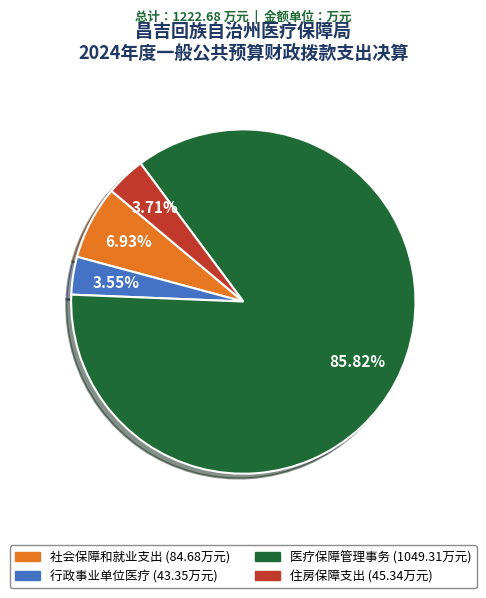

How much of the chart is everything except 住房保障支出?

96.3%